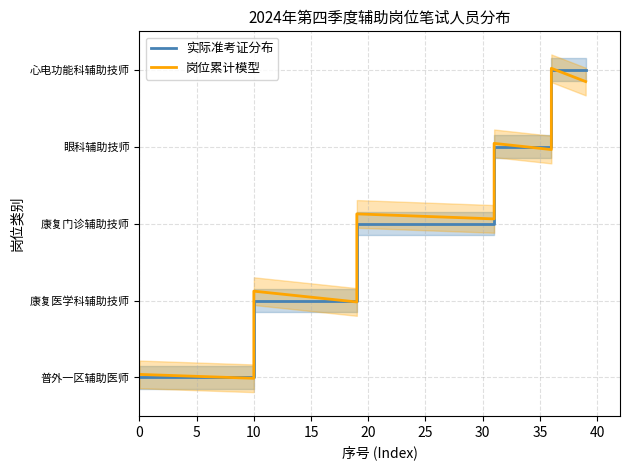

After their last crossing, which series has the higher values: 实际准考证分布 or 岗位累计模型?

实际准考证分布